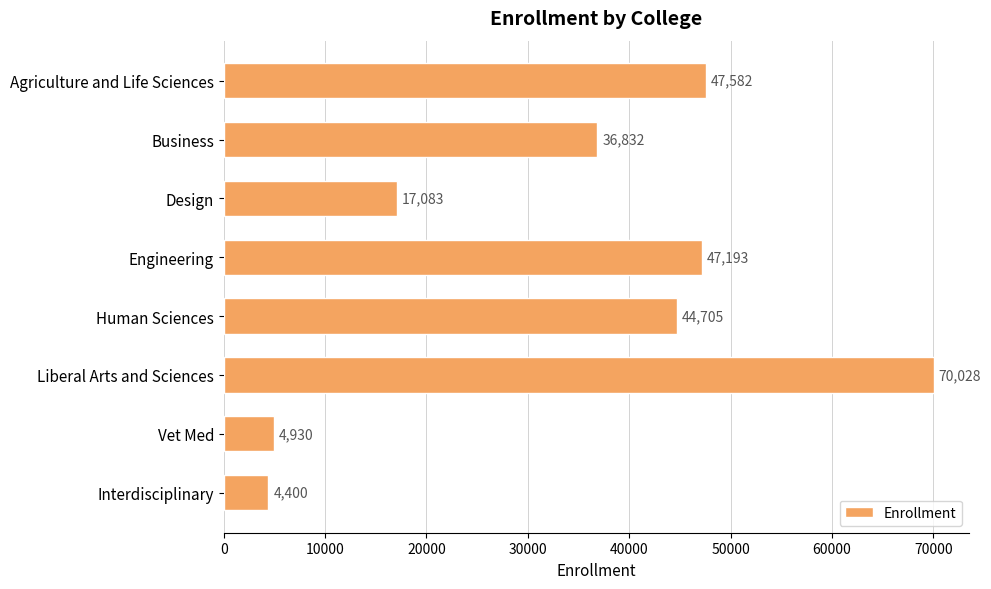

What is the change in value from Business to Interdisciplinary?

-32432